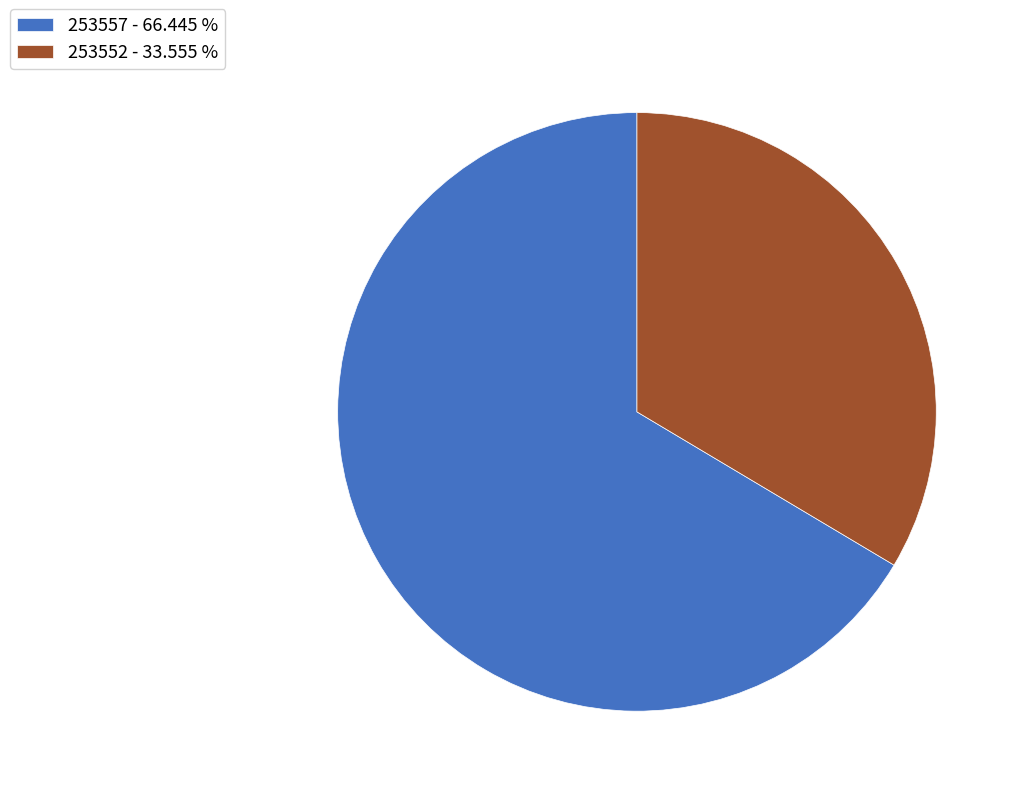

Between 253552 - 33.555 % and 253557 - 66.445 %, which is larger?

253557 - 66.445 %